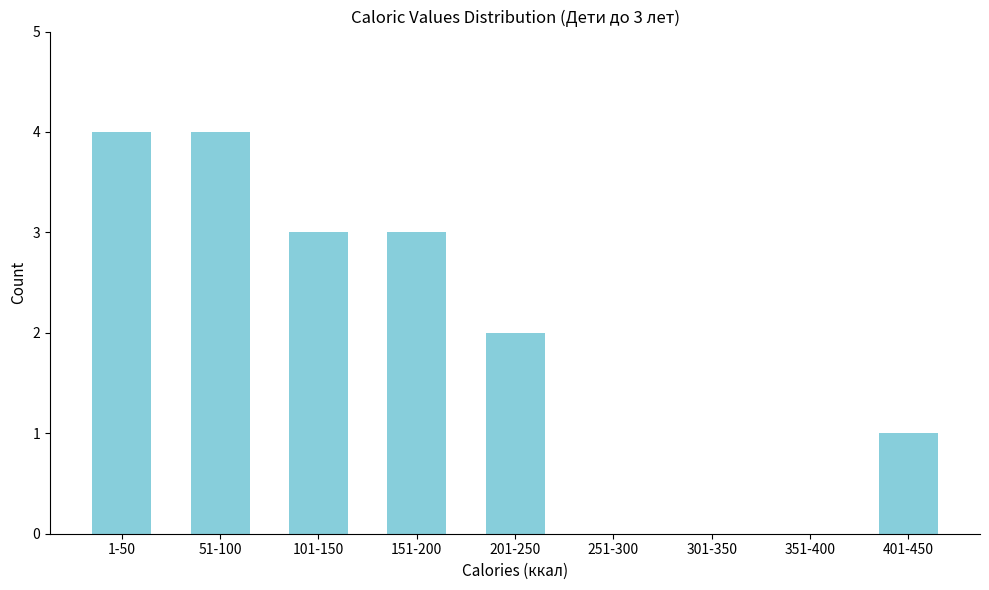

Reading left to right, transcribe all the data shown in this chart.

1-50=4	51-100=4	101-150=3	151-200=3	201-250=2	251-300=0	301-350=0	351-400=0	401-450=1